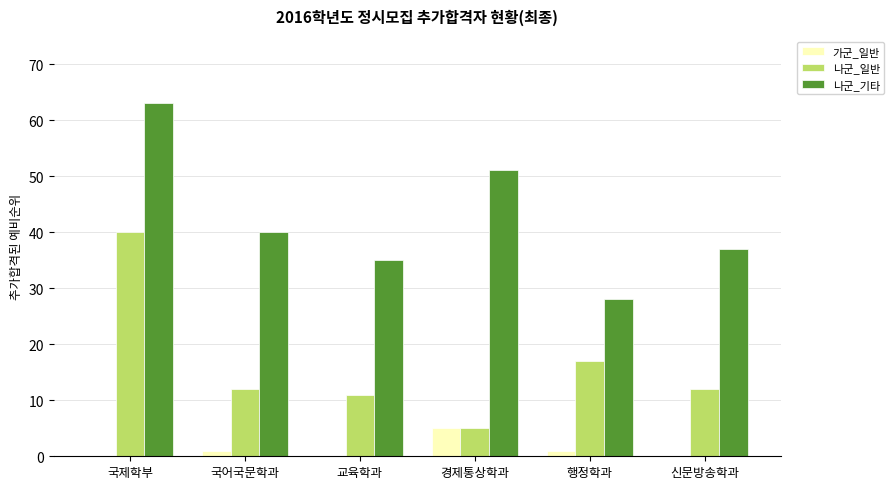

At which label does 나군_기타 reach its peak?

국제학부